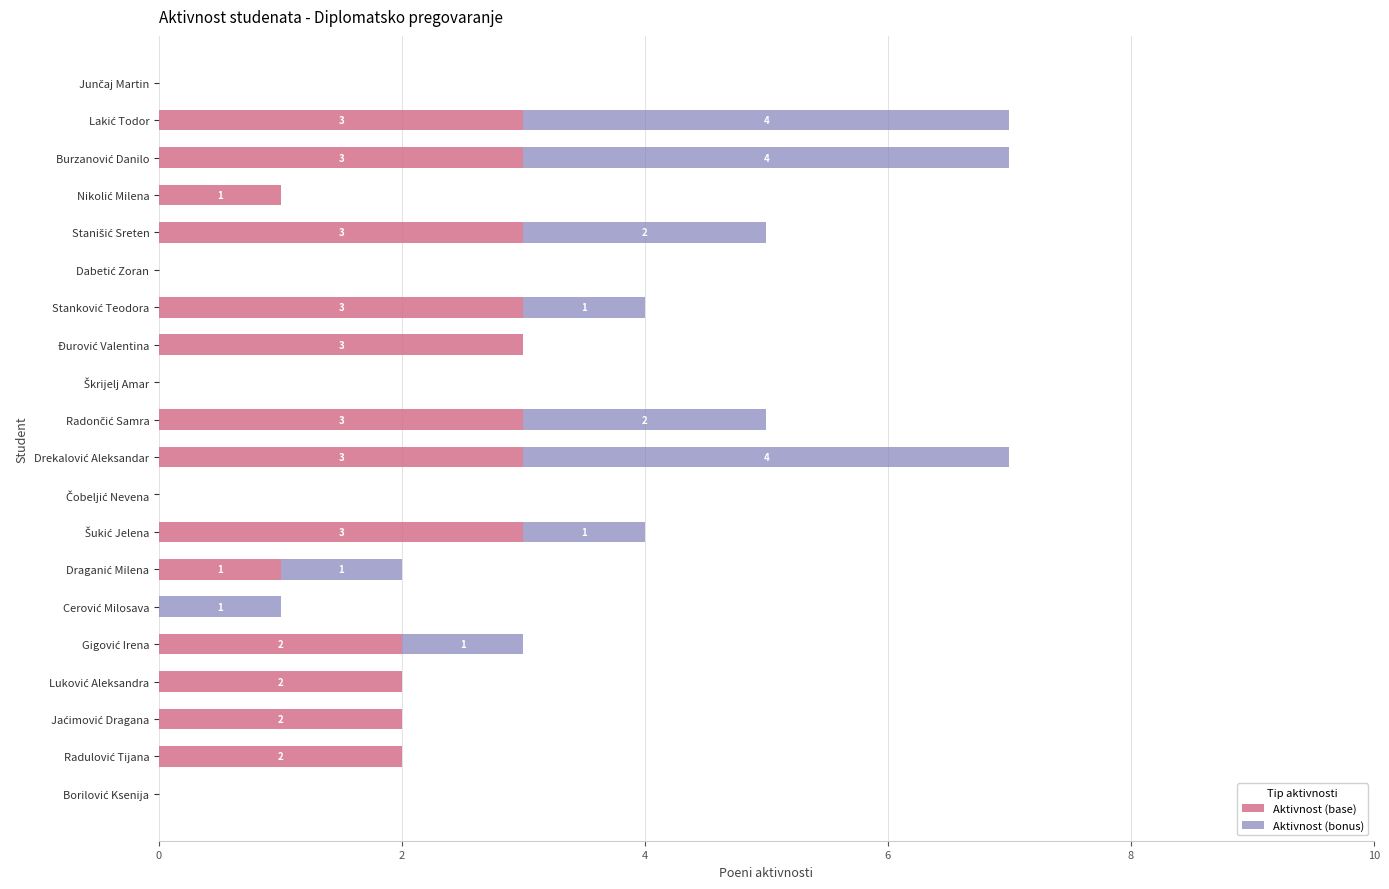

Count the number of data series in this chart.

2